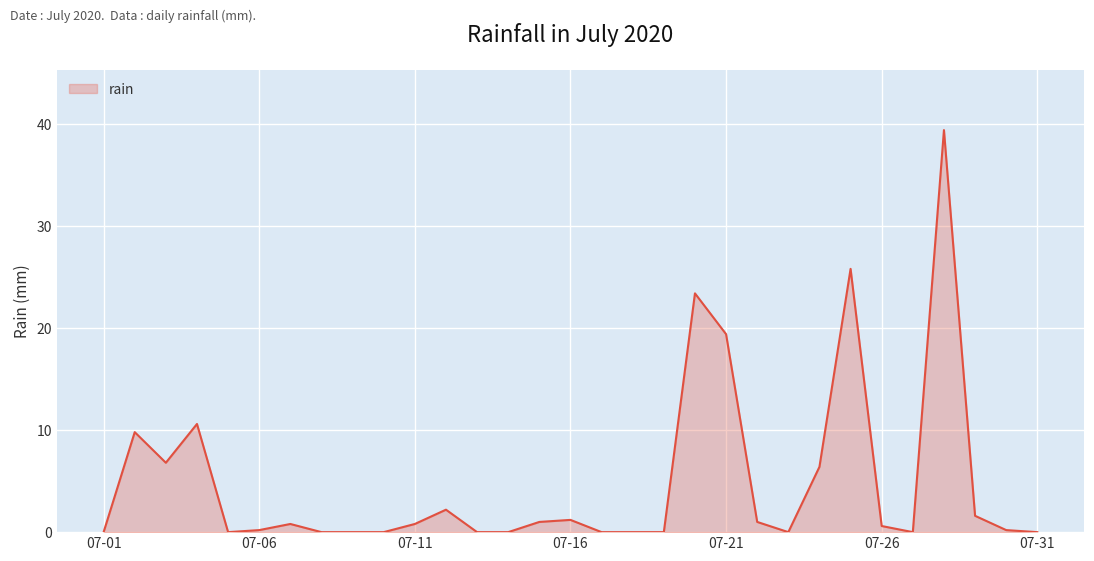

What is the maximum value shown in the chart?

39.4